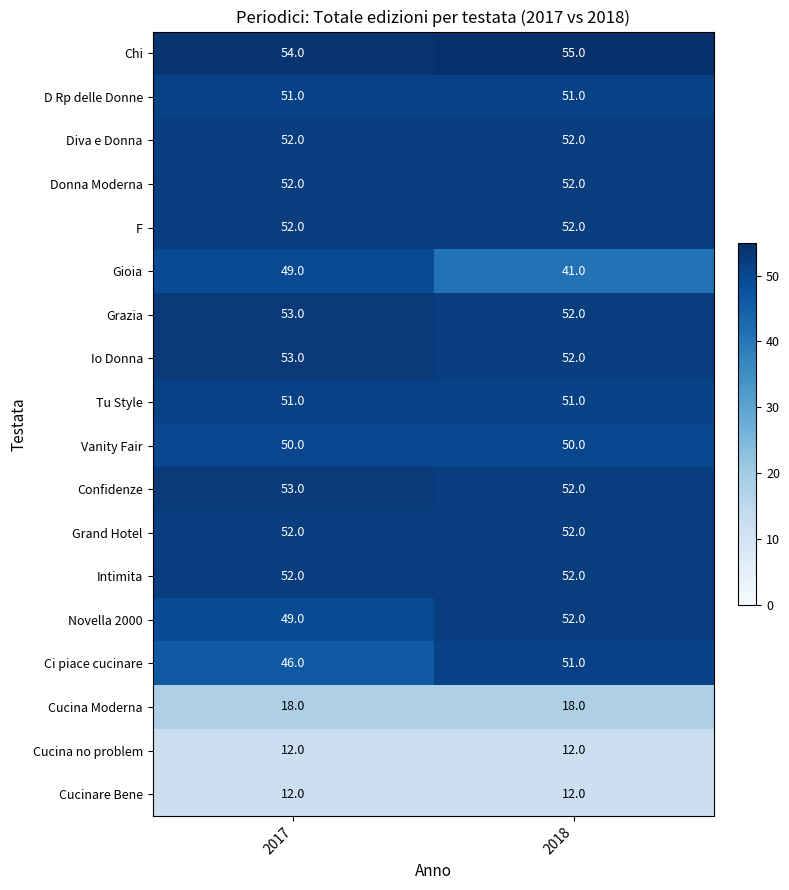

True or false: Confidenze has a value of 71 at 2018.

False